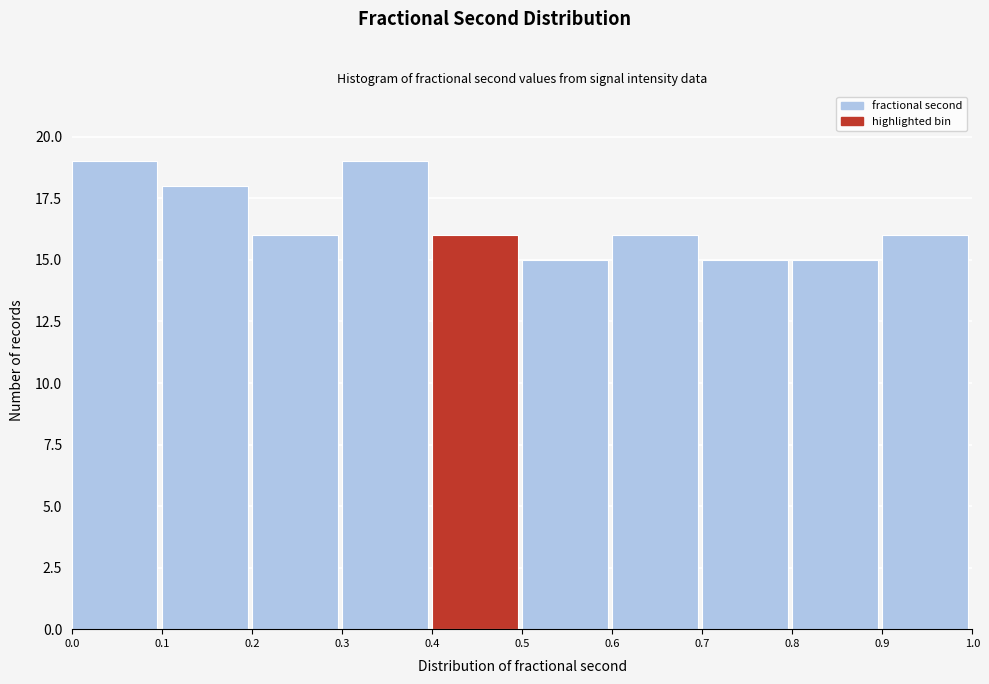

Reading left to right, transcribe this chart: for each bar, give the range it covers on the x-axis and its height. The values are not printed on the chart, so give them approximately, as read against the axis.

0.0 to 0.1: 19
0.1 to 0.2: 18
0.2 to 0.3: 16
0.3 to 0.4: 19
0.4 to 0.5: 16
0.5 to 0.6: 15
0.6 to 0.7: 16
0.7 to 0.8: 15
0.8 to 0.9: 15
0.9 to 1.0: 16